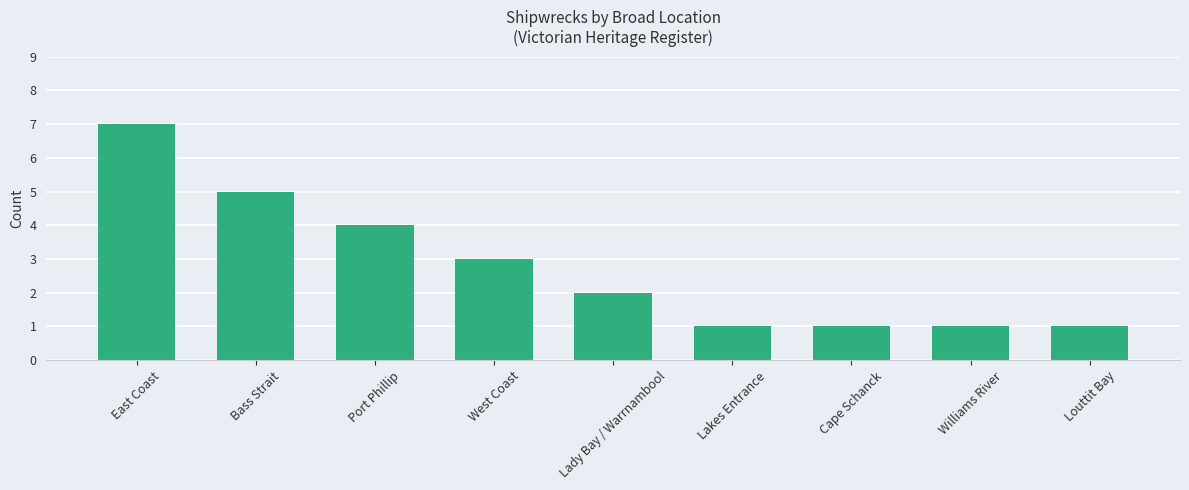

How many bars are there in total?

9